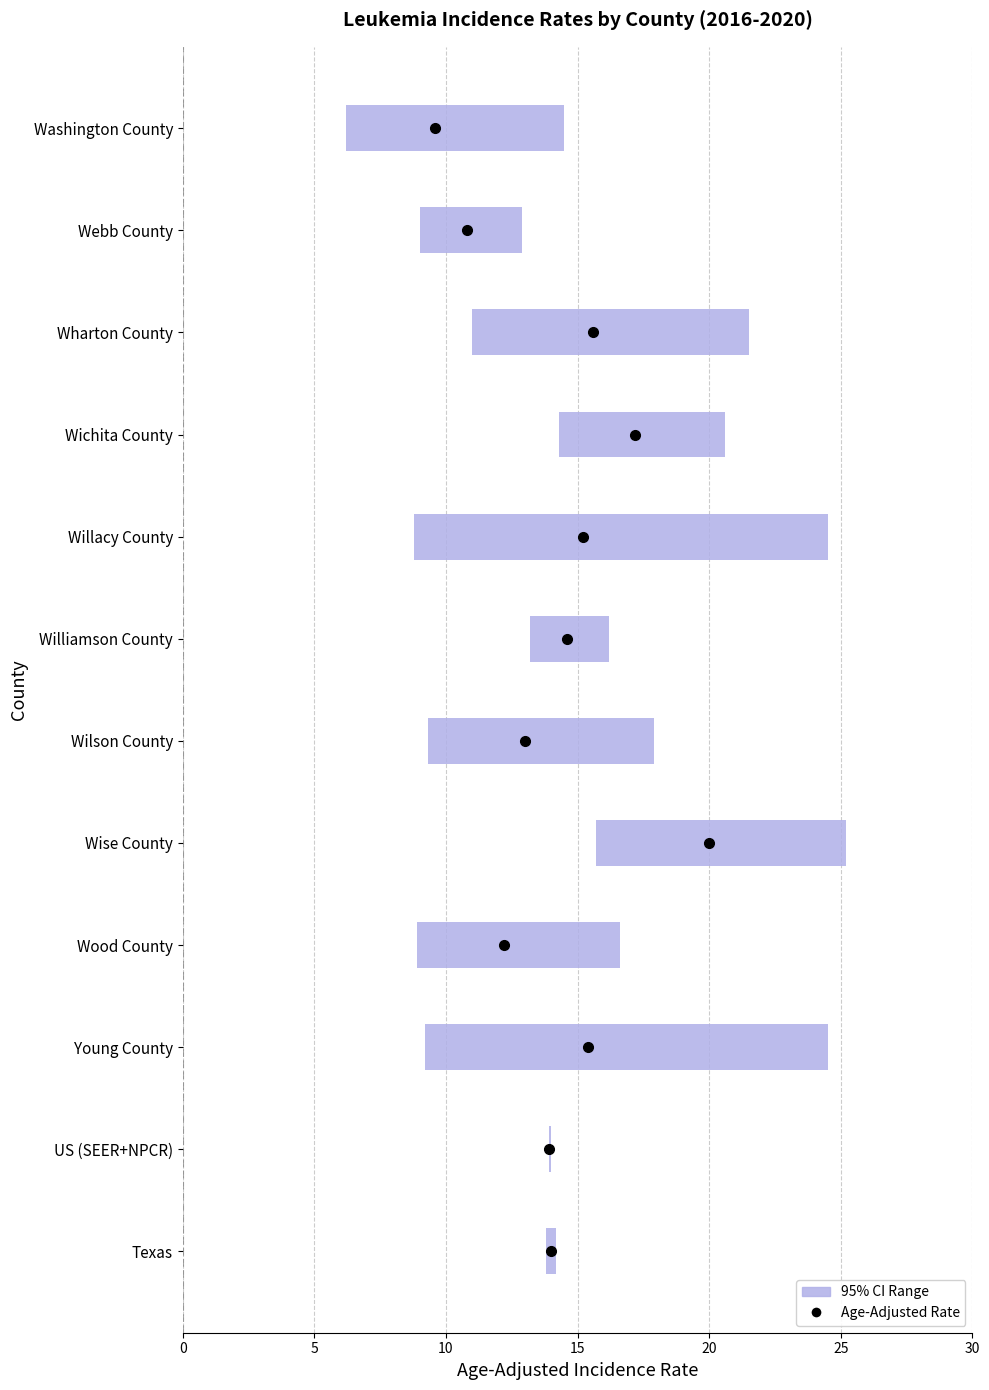

The Age-Adjusted Rate series shows 29.4 at Wichita County. True or false?

False